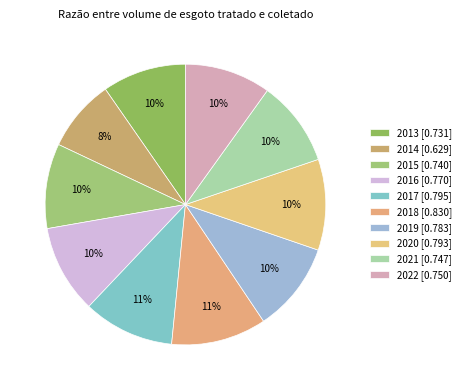

Rank the categories by value from highest to lowest.

2018, 2017, 2020, 2019, 2016, 2022, 2021, 2015, 2013, 2014